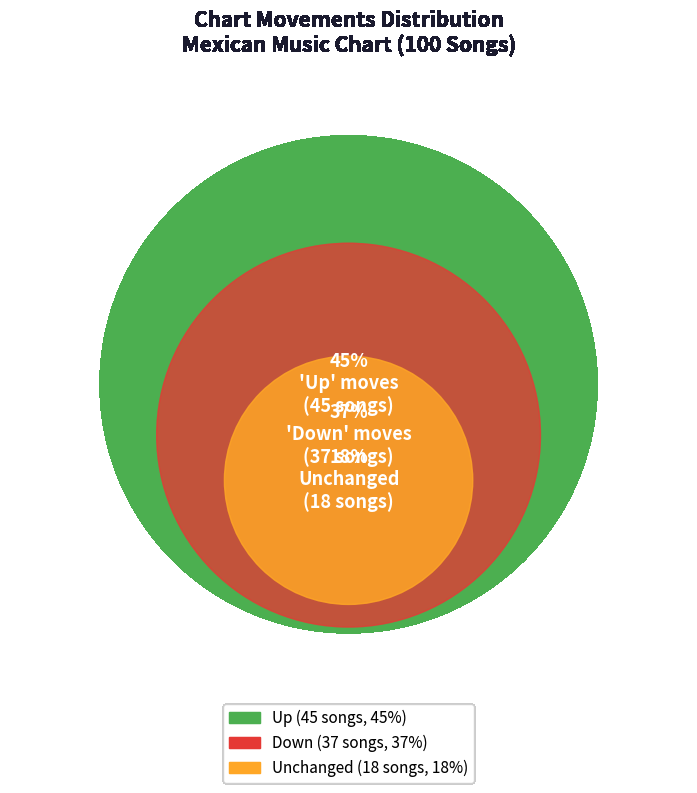

Is there a majority slice in this chart?

No